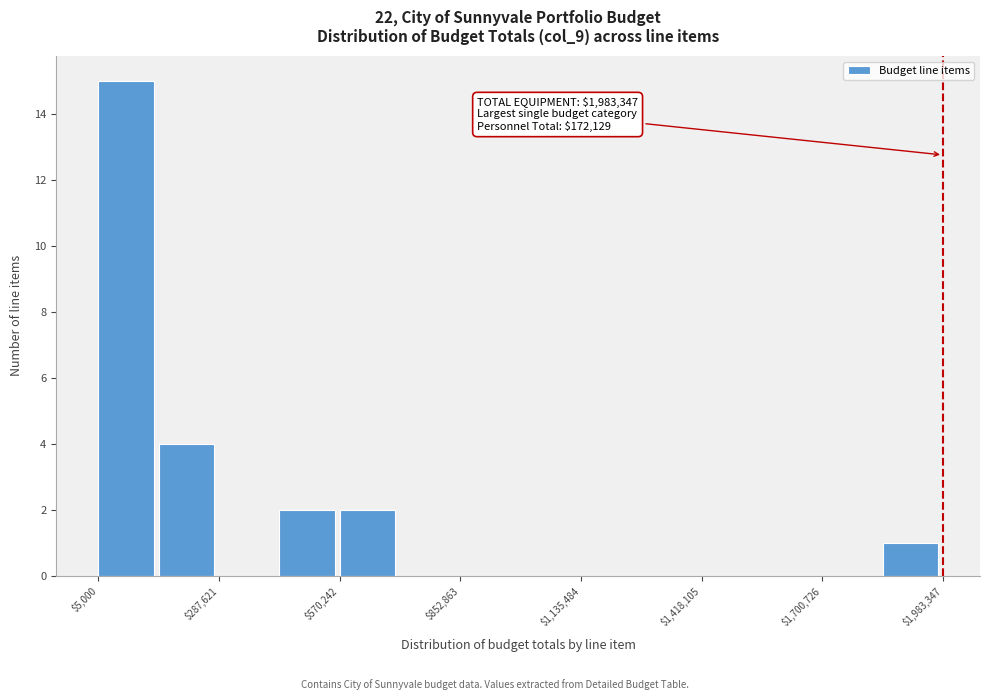

Read against the x-axis, roughly where is the centre of the tallest bar?

50000